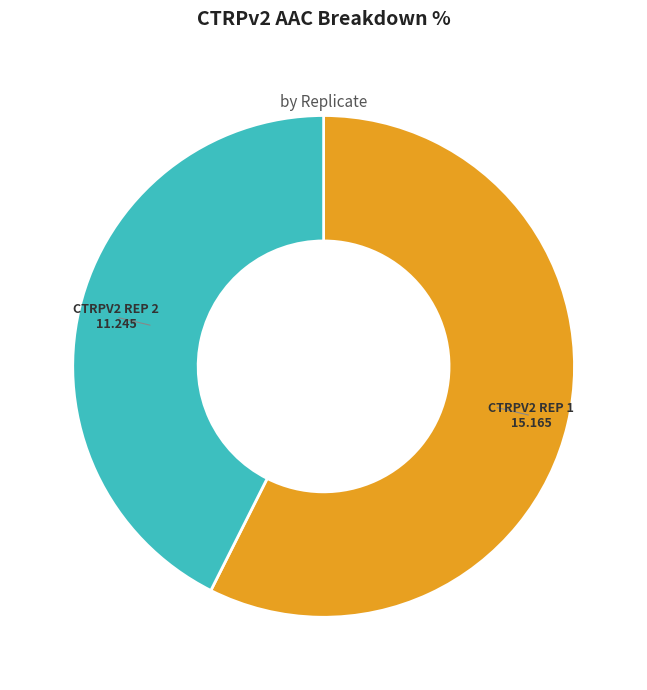

Is there a majority slice in this chart?

Yes